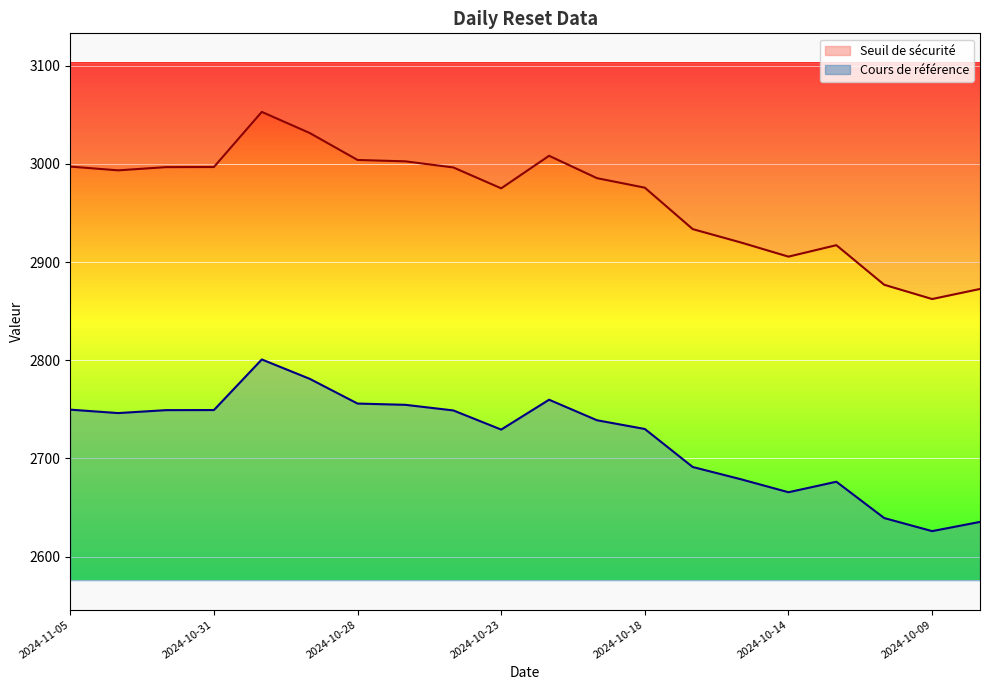

What is the sum of the Seuil de sécurité values at 2024-11-05 and 2024-10-30?

6050.0